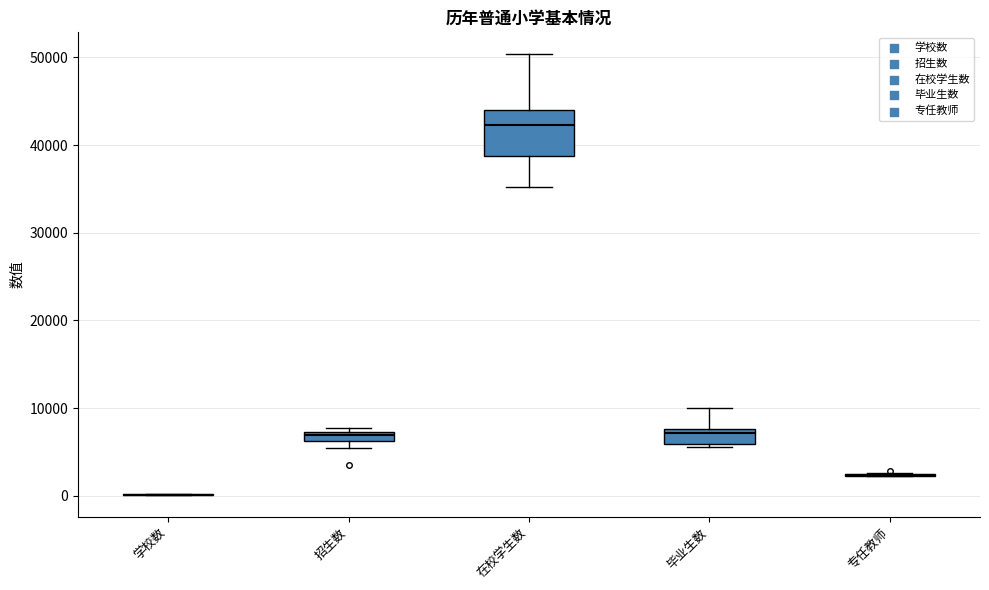

Where is the upper edge of the box for 在校学生数 on the y-axis? The values are not printed on the chart, so give them approximately, as read against the axis.

44000